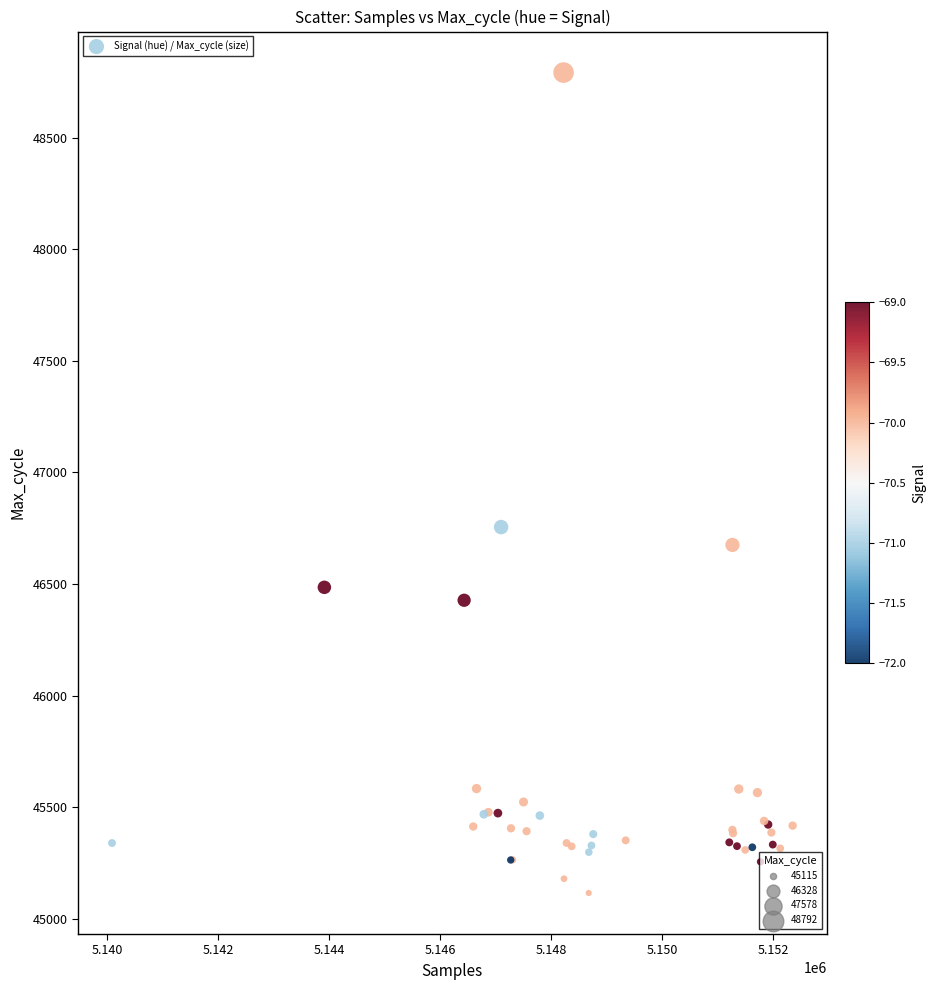

What Y value in the scatter plot is closest to 46953?

46755